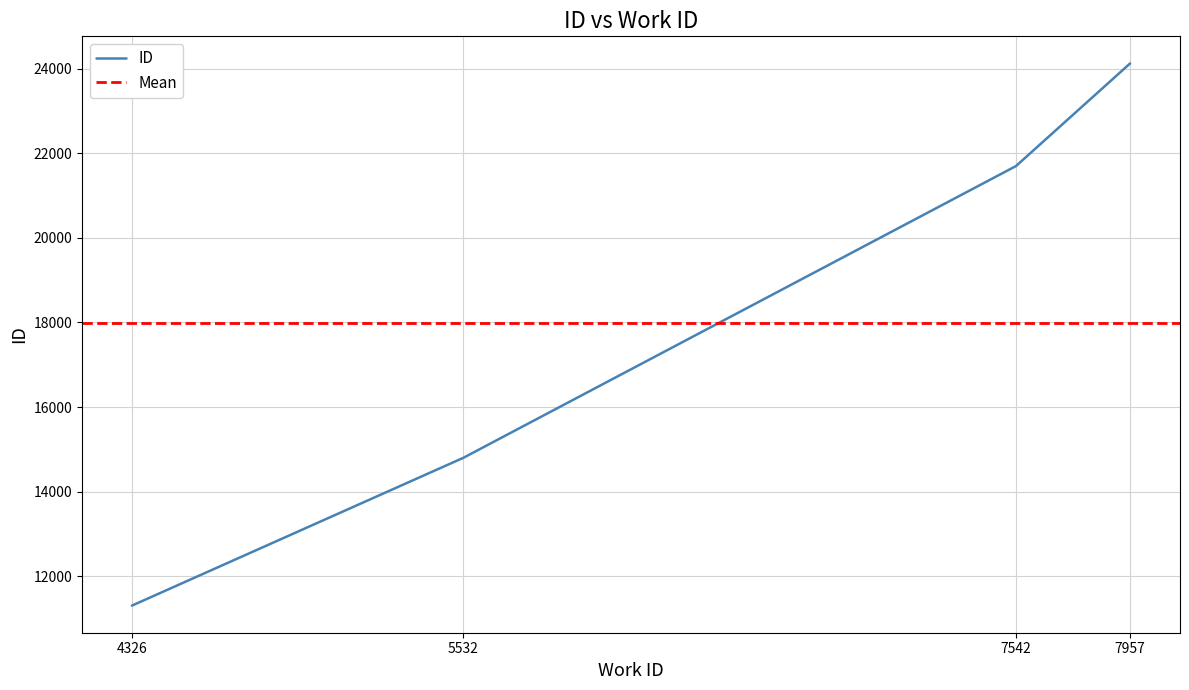

What is the difference between the maximum and second lowest values?

9331